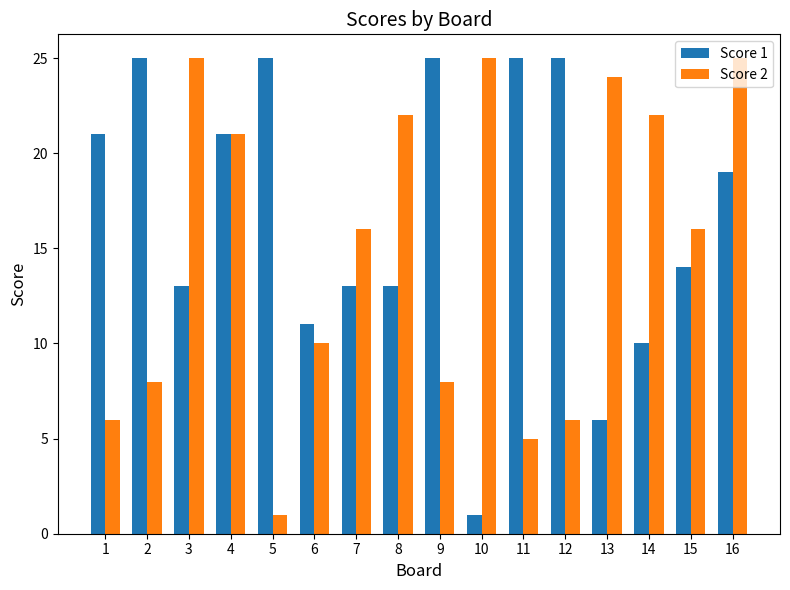

At how many categories does at least one series exceed 13?

15